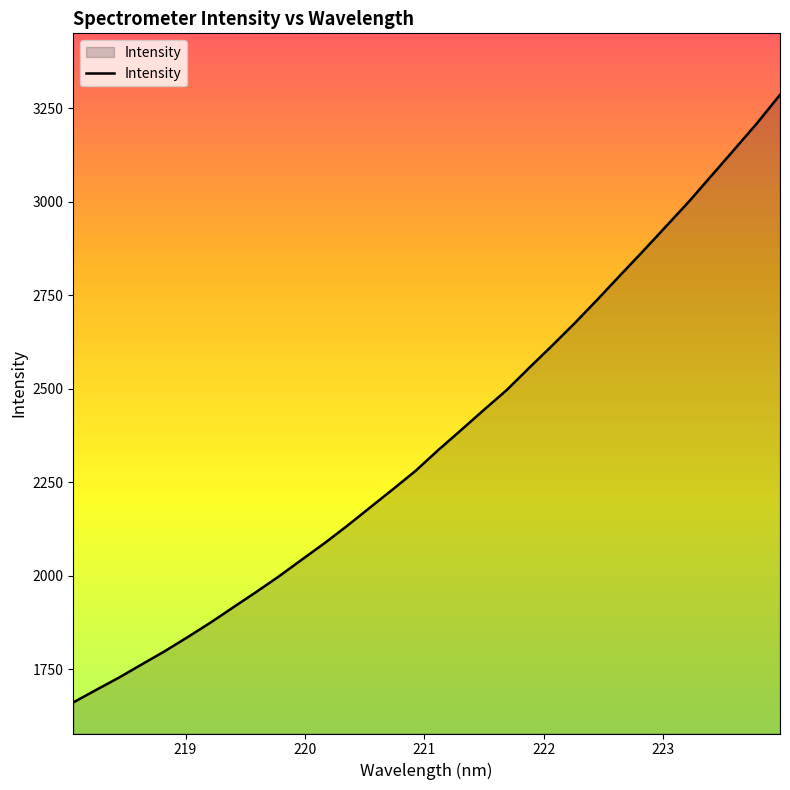

What is the difference between the maximum and minimum values?

1624.5